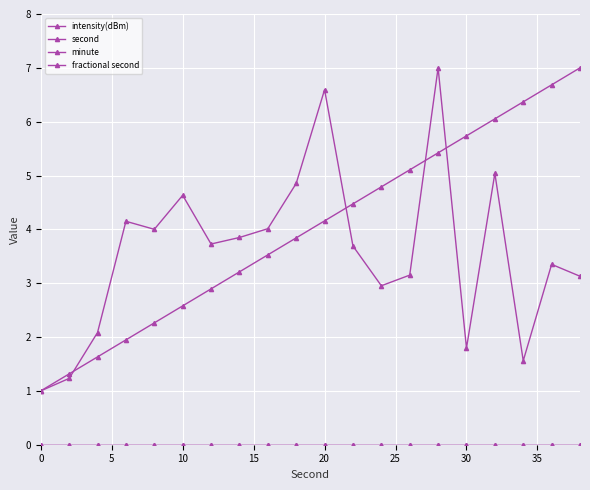

Is this an area chart (filled region under the line)?

No